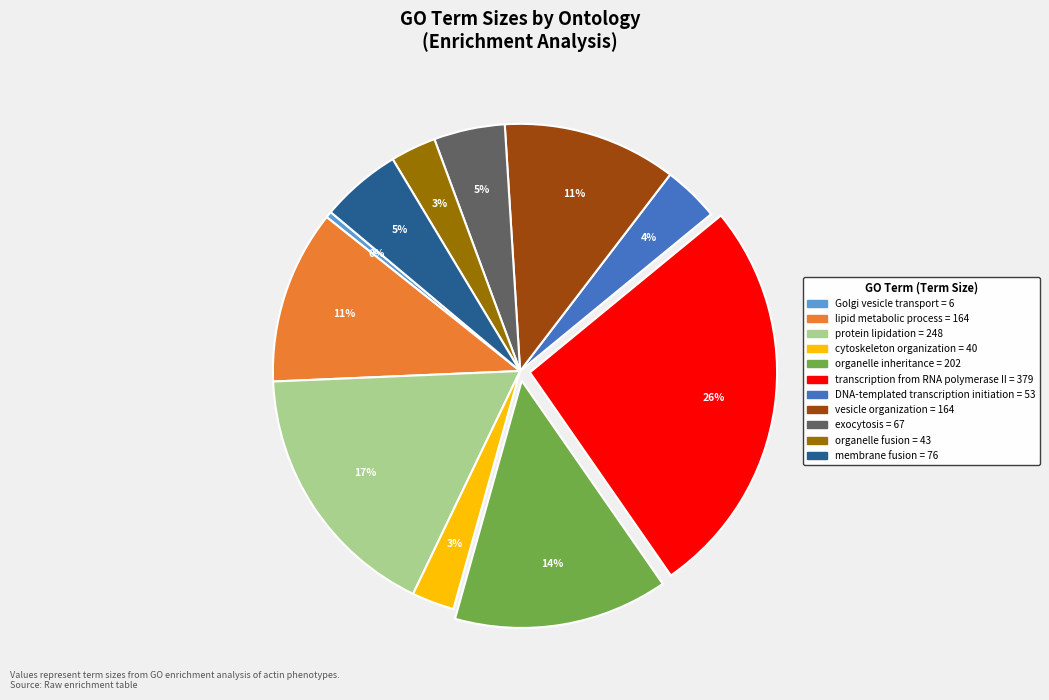

Which category has the biggest portion of the pie?

transcription from RNA polymerase II